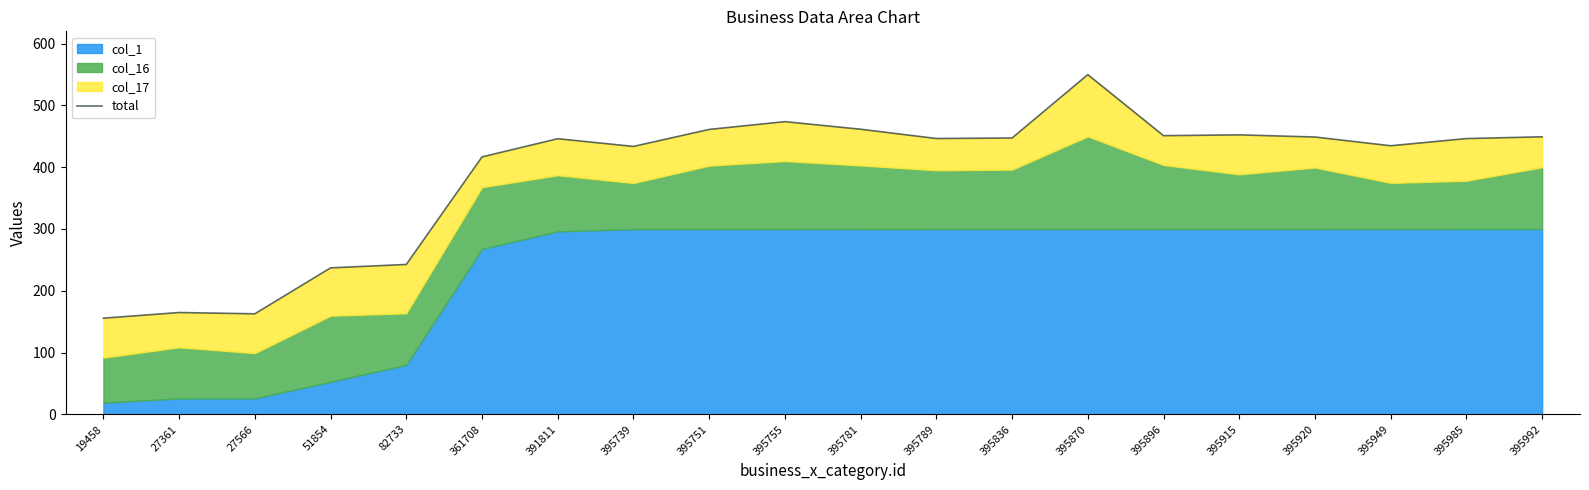

What is the difference between the maximum and second lowest values?

387.2